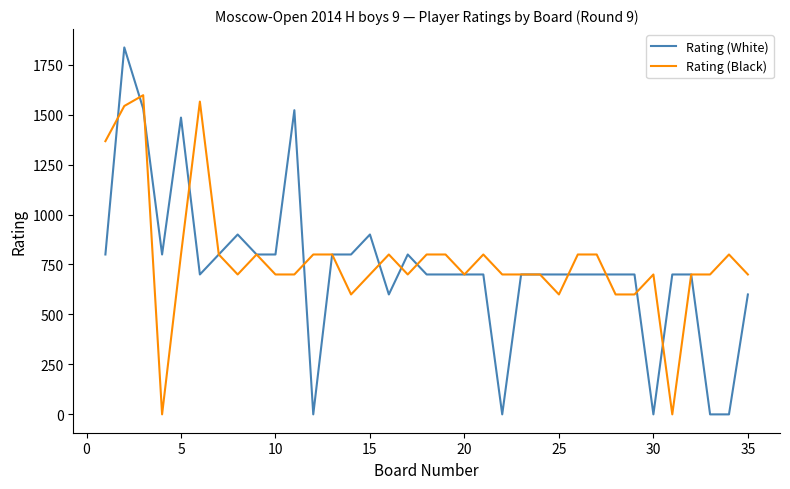

What is the difference between the maximum and minimum values in the Rating (White) series?

1836